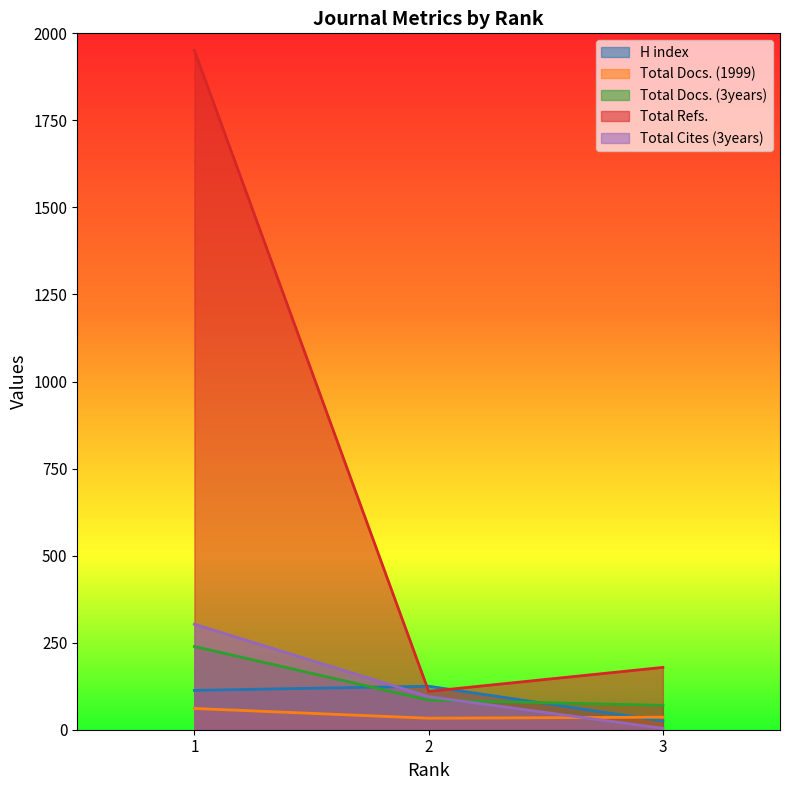

The value of Total Docs. (3years) at 2 is 85. True or false?

True